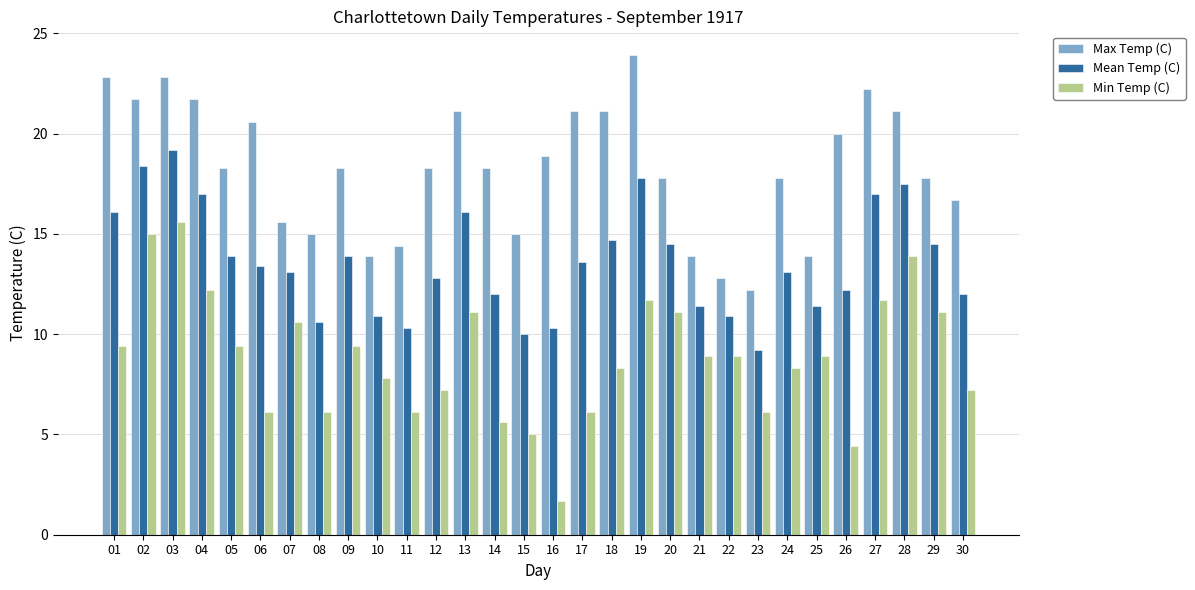

At which label does Mean Temp (C) first exceed 13?

01